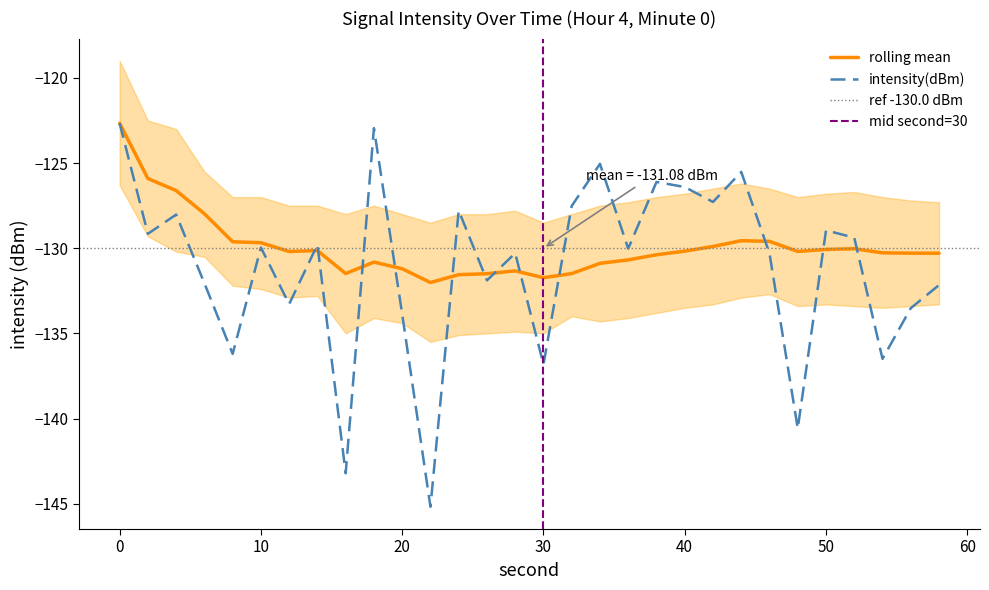

Reading right to left, extract all data points from this chart.

intensity(dBm): 58=-132.2	56=-133.5	54=-136.5	52=-129.4	50=-128.9	48=-140.6	46=-130.3	44=-125.5	42=-127.3	40=-126.4	38=-126.1	36=-130.0	34=-125.0	32=-127.5	30=-136.8	28=-130.3	26=-131.9	24=-127.8	22=-145.2	20=-133.9	18=-123.0	16=-143.2	14=-129.8	12=-133.3	10=-130.0	8=-136.2	6=-132.1	4=-128.0	2=-129.2	0=-122.7
rolling_mean: 58=-130.3	56=-130.3	54=-130.3	52=-130.0	50=-130.1	48=-130.2	46=-129.6	44=-129.6	42=-129.9	40=-130.2	38=-130.4	36=-130.7	34=-130.9	32=-131.5	30=-131.7	28=-131.3	26=-131.5	24=-131.6	22=-132.0	20=-131.2	18=-130.8	16=-131.5	14=-130.1	12=-130.2	10=-129.7	8=-129.6	6=-128.0	4=-126.6	2=-125.9	0=-122.7